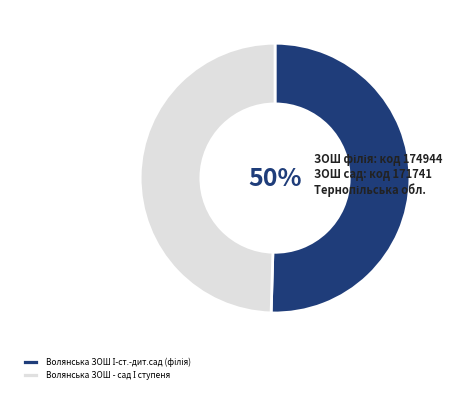

Count the number of slices in the pie.

2